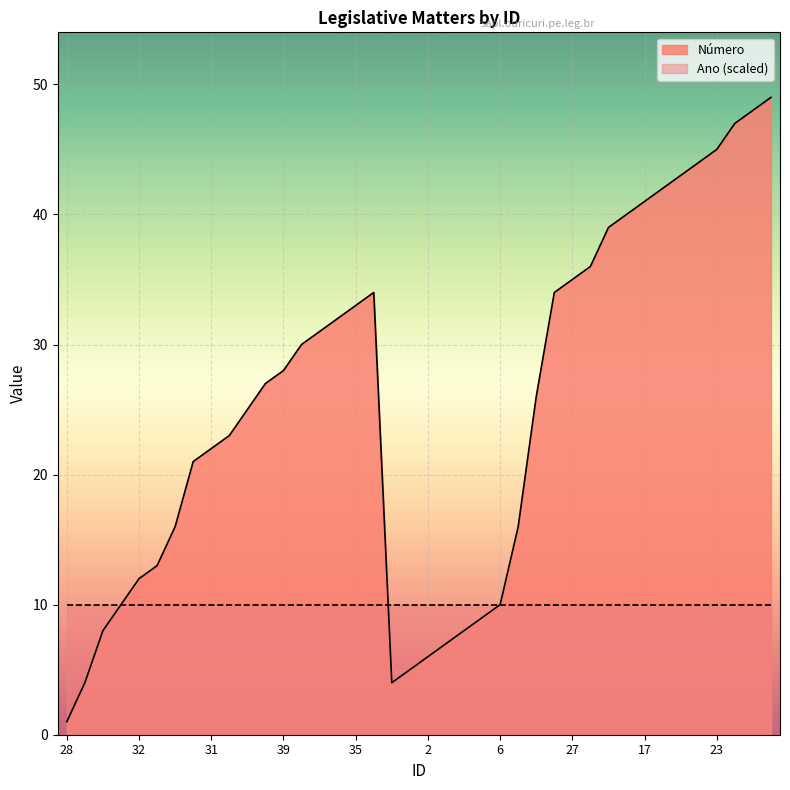

What is the approximate value at 38, to the nearest 5?

30